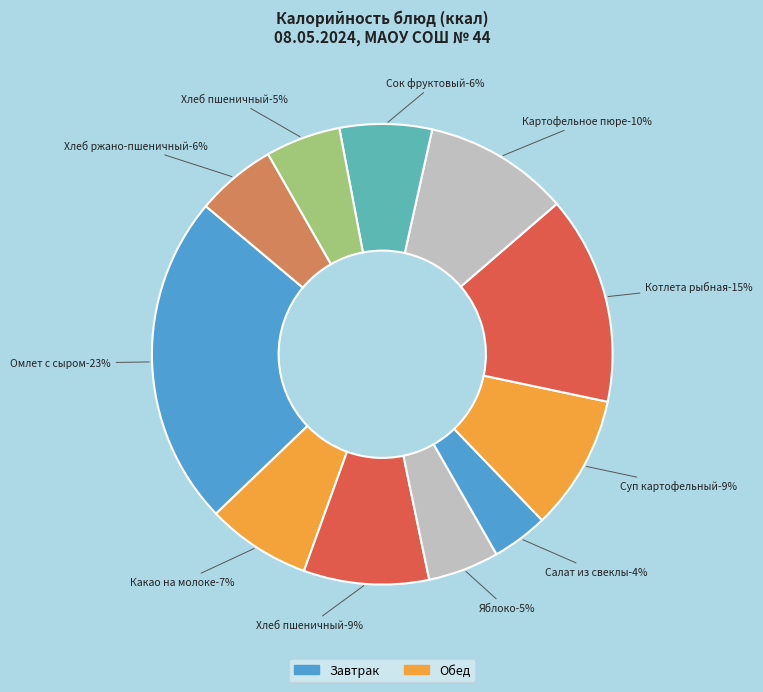

Do Сок фруктовый and Яблоко together represent more than half of the pie?

No